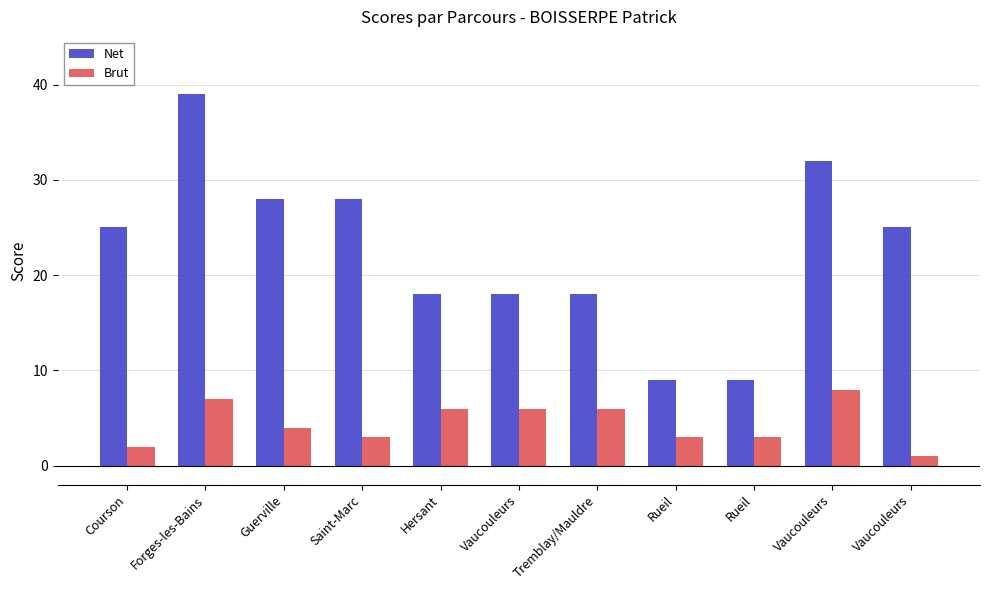

List the series in order of their peak value, highest first.

Net, Brut